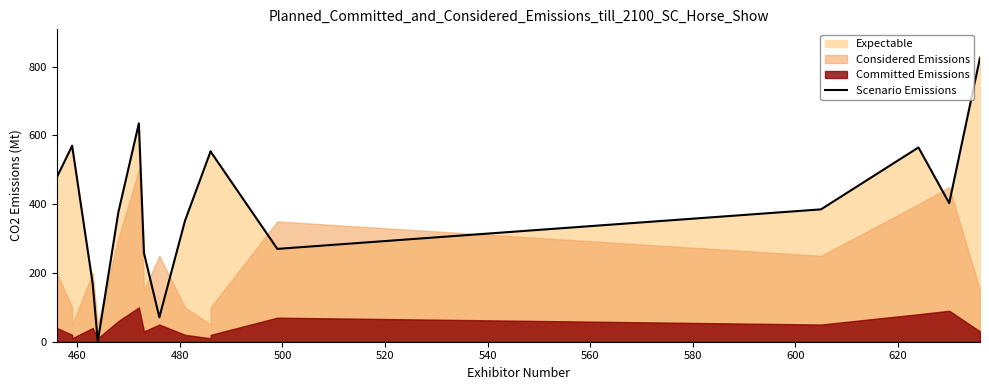

How many values exceed 403?

8